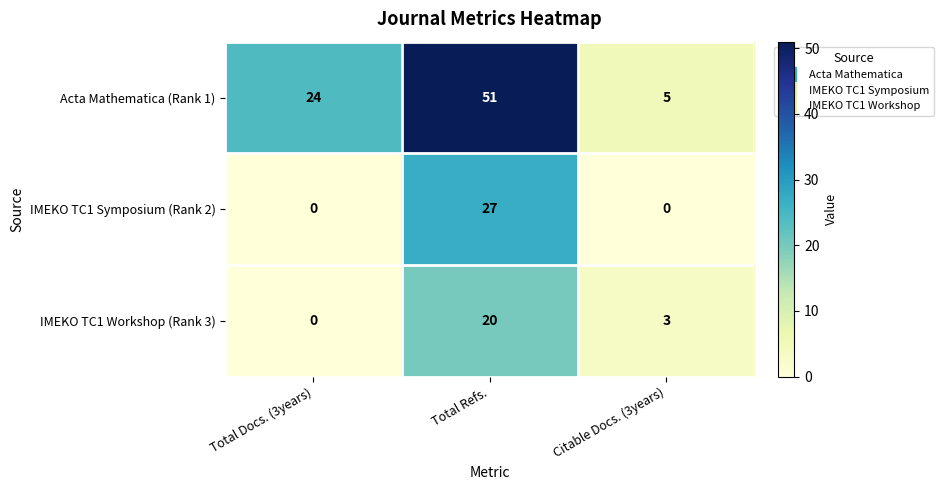

Where is IMEKO TC1 Workshop (Rank 3) nearest to the value 10?

Citable Docs. (3years)